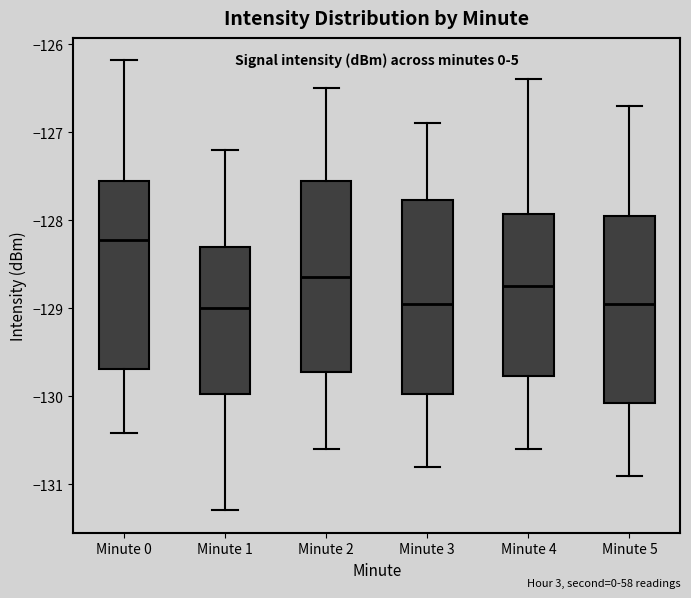

Which box's median line is the highest?

Minute 0